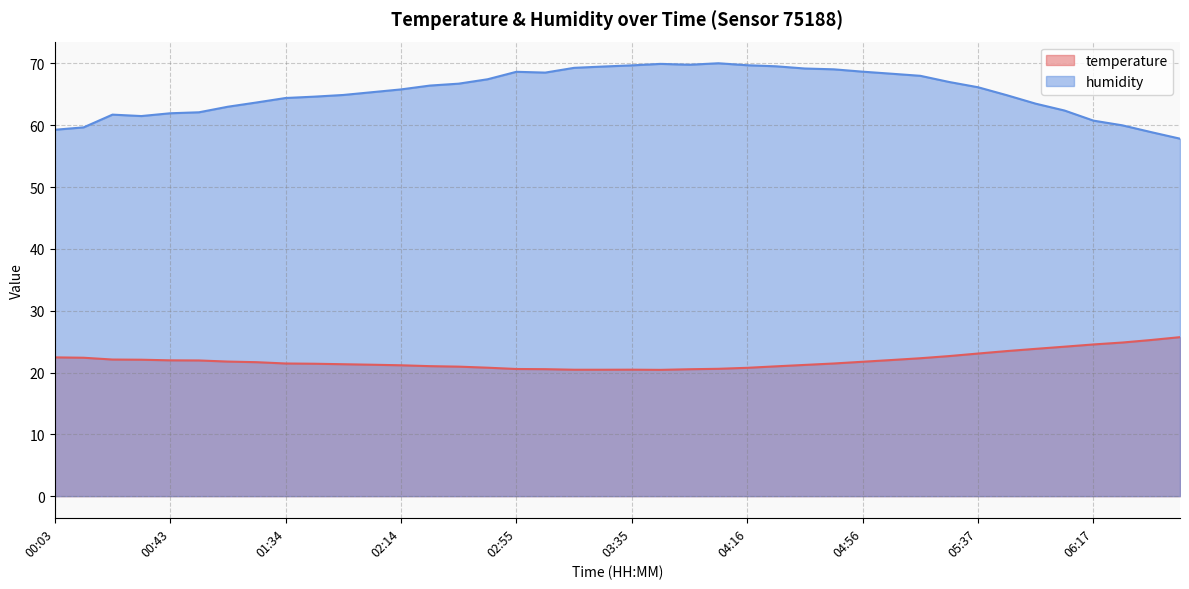

In temperature, how many points are higher than both neighbors (excluding endpoints)?

1